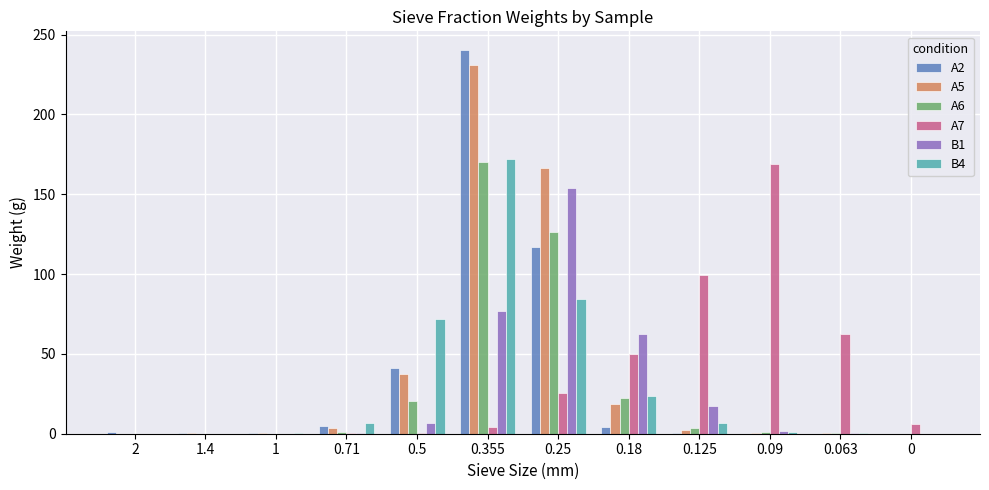

Is the value of A6 at 2 greater than the value of A7 at 0.09?

No